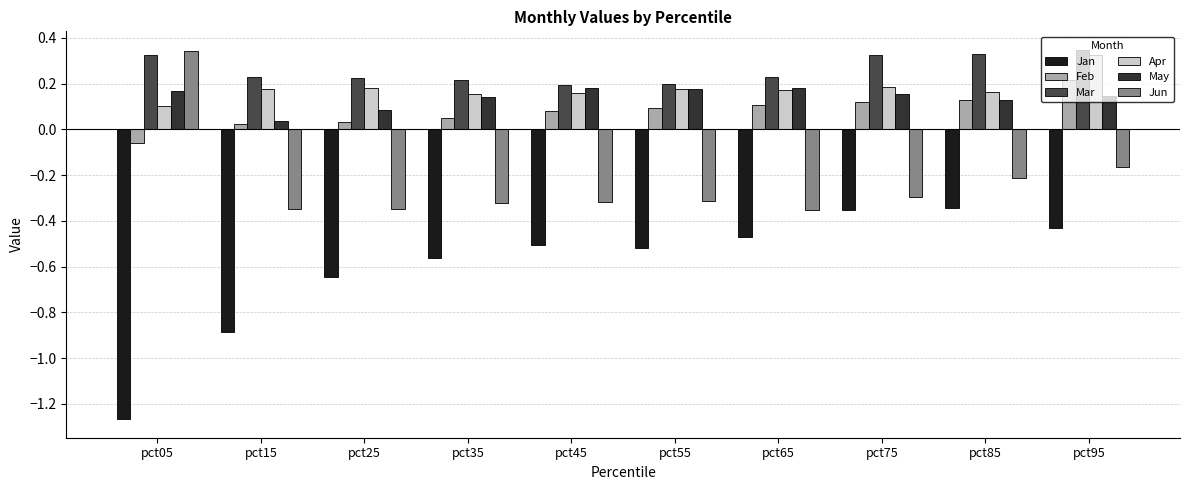

List the labels in order of Jun value, smallest first.

pct65, pct25, pct15, pct35, pct45, pct55, pct75, pct85, pct95, pct05